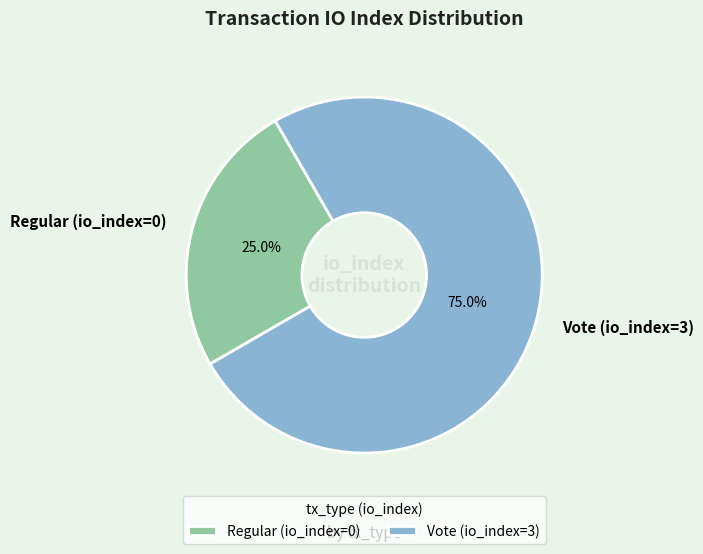

What percentage do Vote (io_index=3) and Regular (io_index=0) together represent?

100.0%